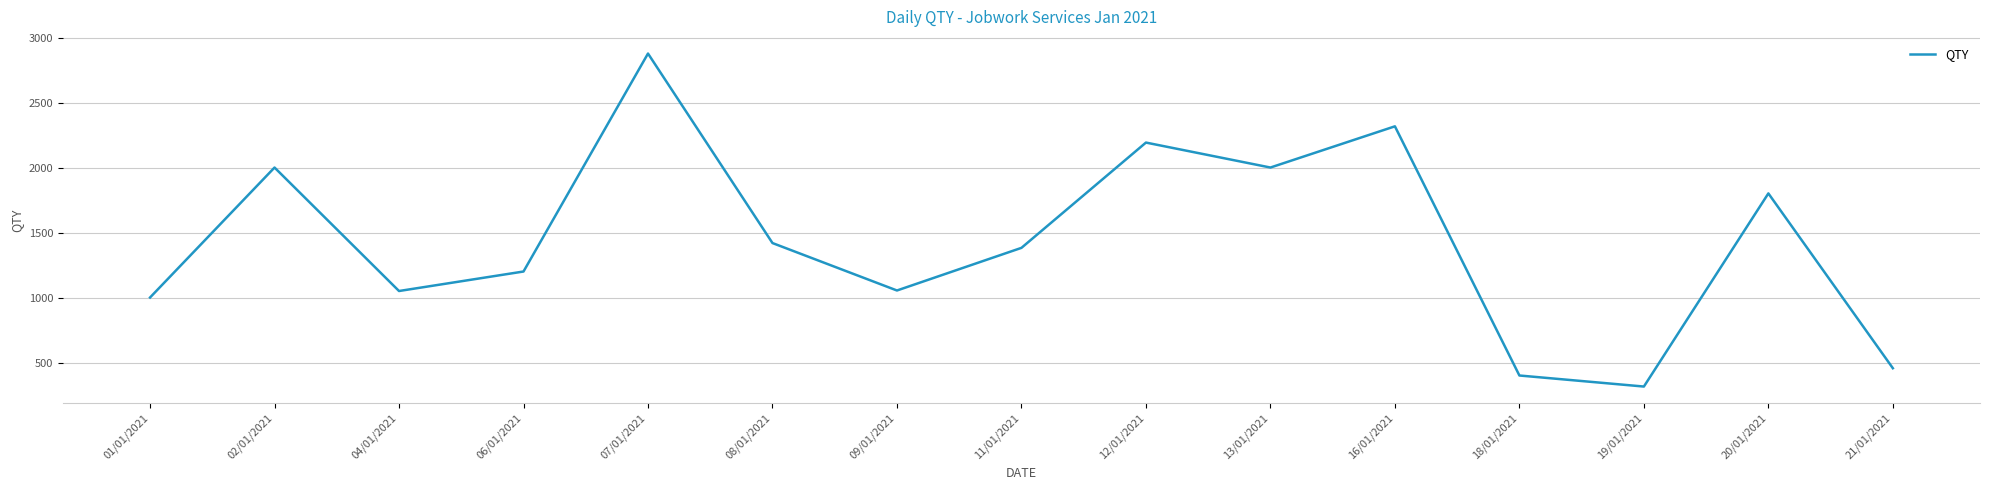

What is the ratio of the value at 19/01/2021 to the value at 08/01/2021?

0.2